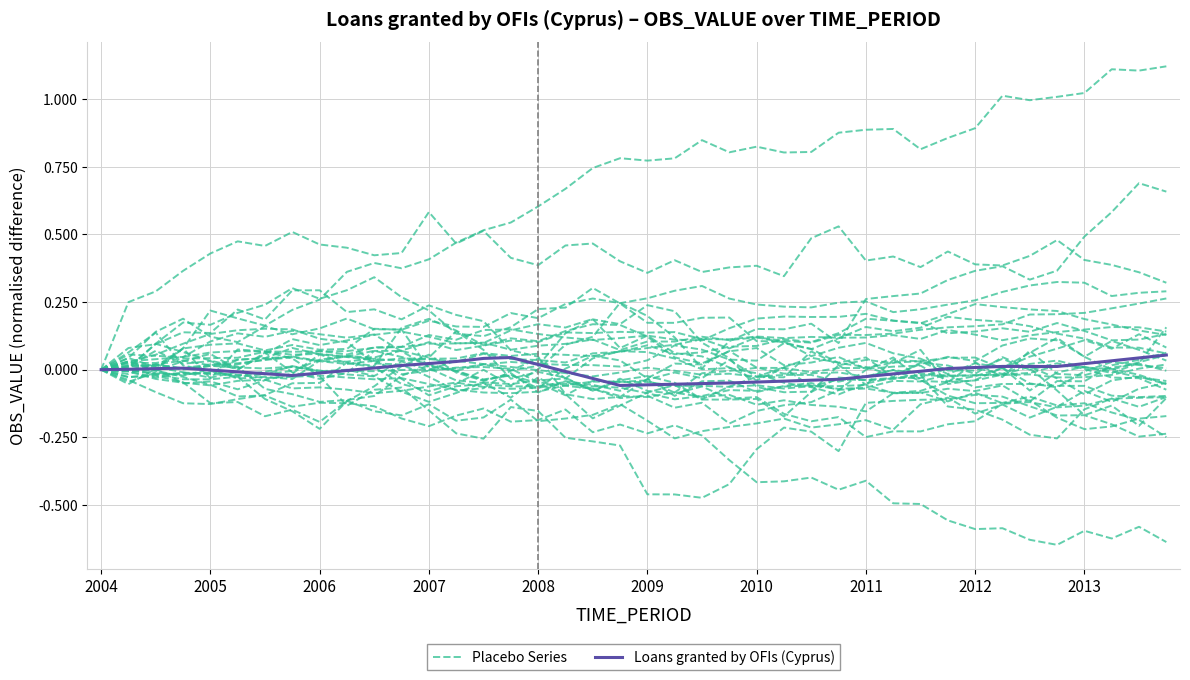

What is the total value across all series at 37?

-0.2